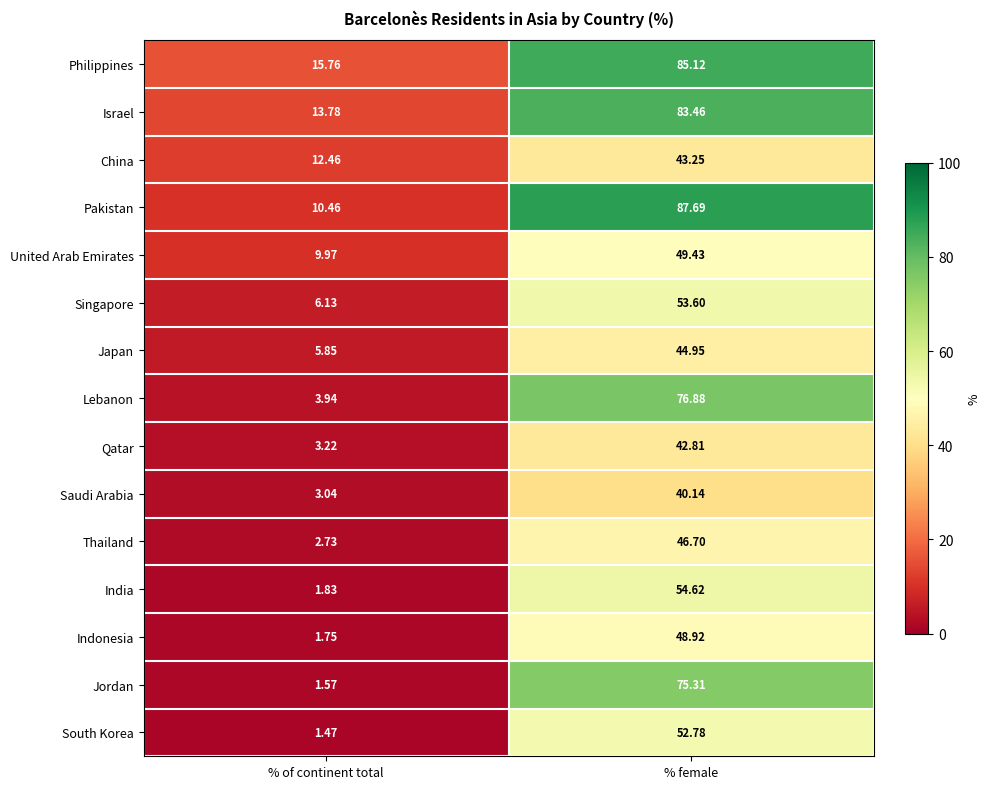

At which label is Philippines closest to 50?

% of continent total